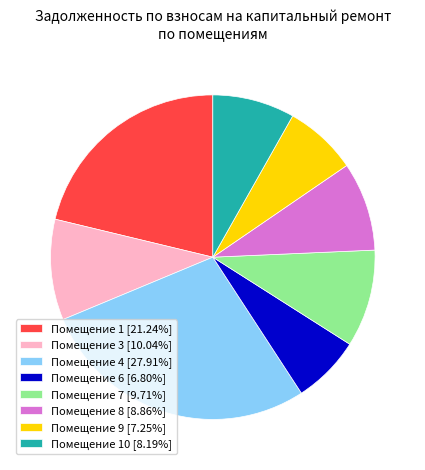

Approximately how many times larger is the value at Помещение 8 [8.86%] compared to Помещение 1 [21.24%]?

0.4